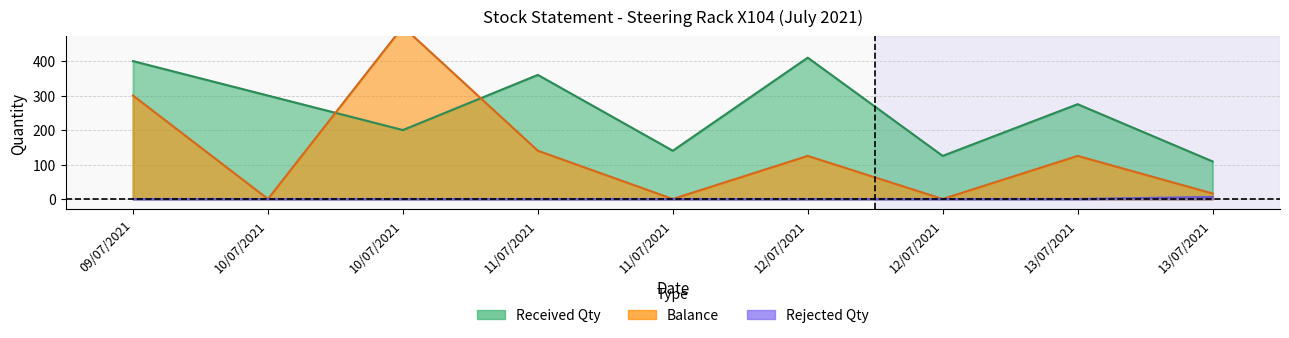

What is the total value across all series at 11/07/2021?

500